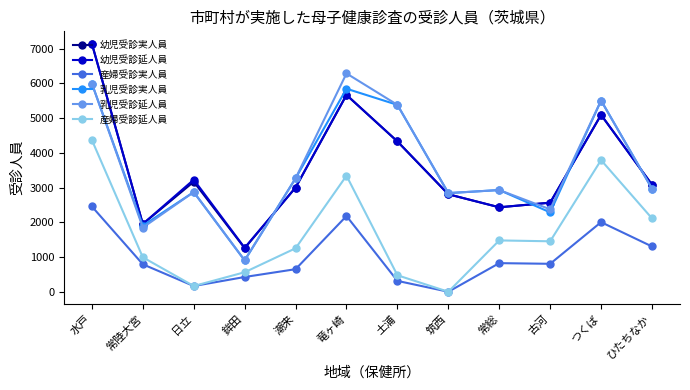

True or false: 幼児受診延人員 has a value of 4328 at 土浦.

True